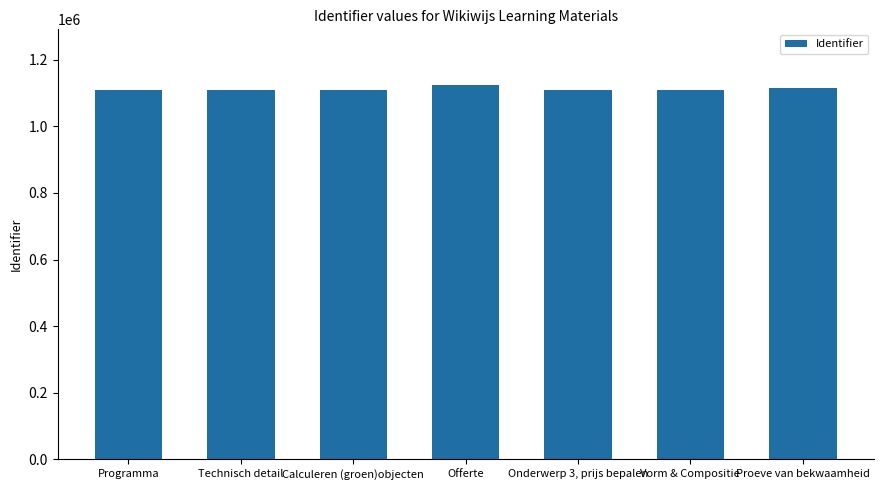

What is the ratio of the value at Programma to the value at Offerte?

1.0